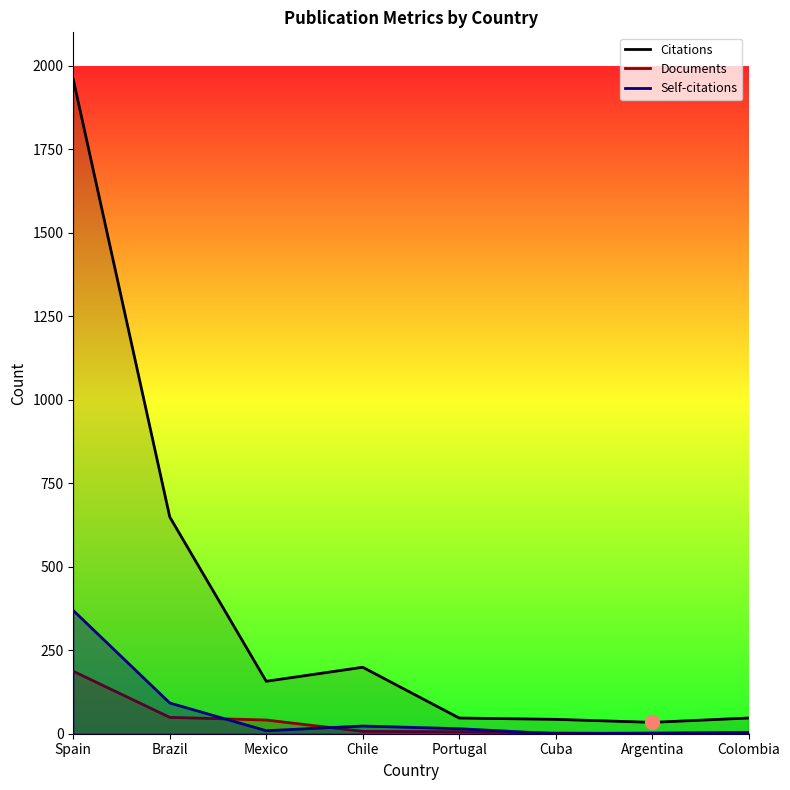

At which category is the sum across all series the highest?

Spain